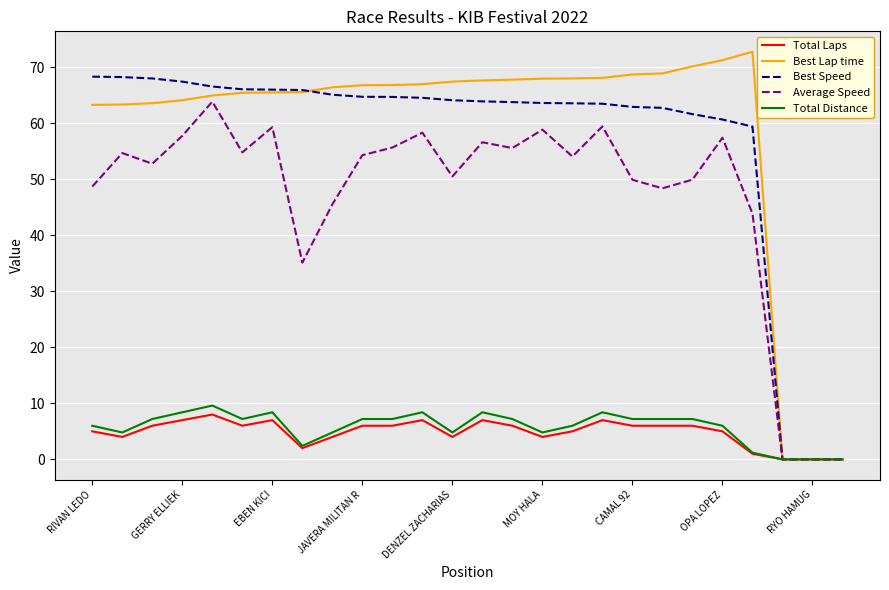

Which series has the largest range (max minus min)?

Best Lap time